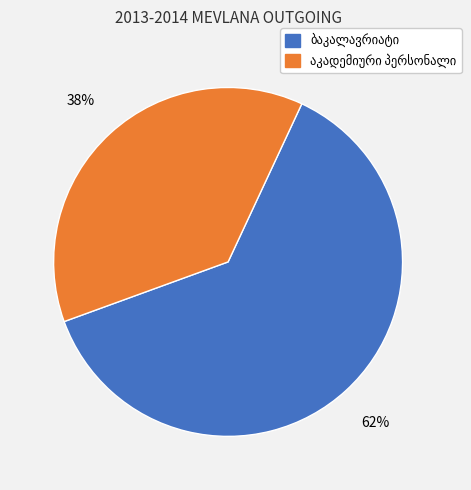

To the nearest percent, what is the average slice percentage?

50%